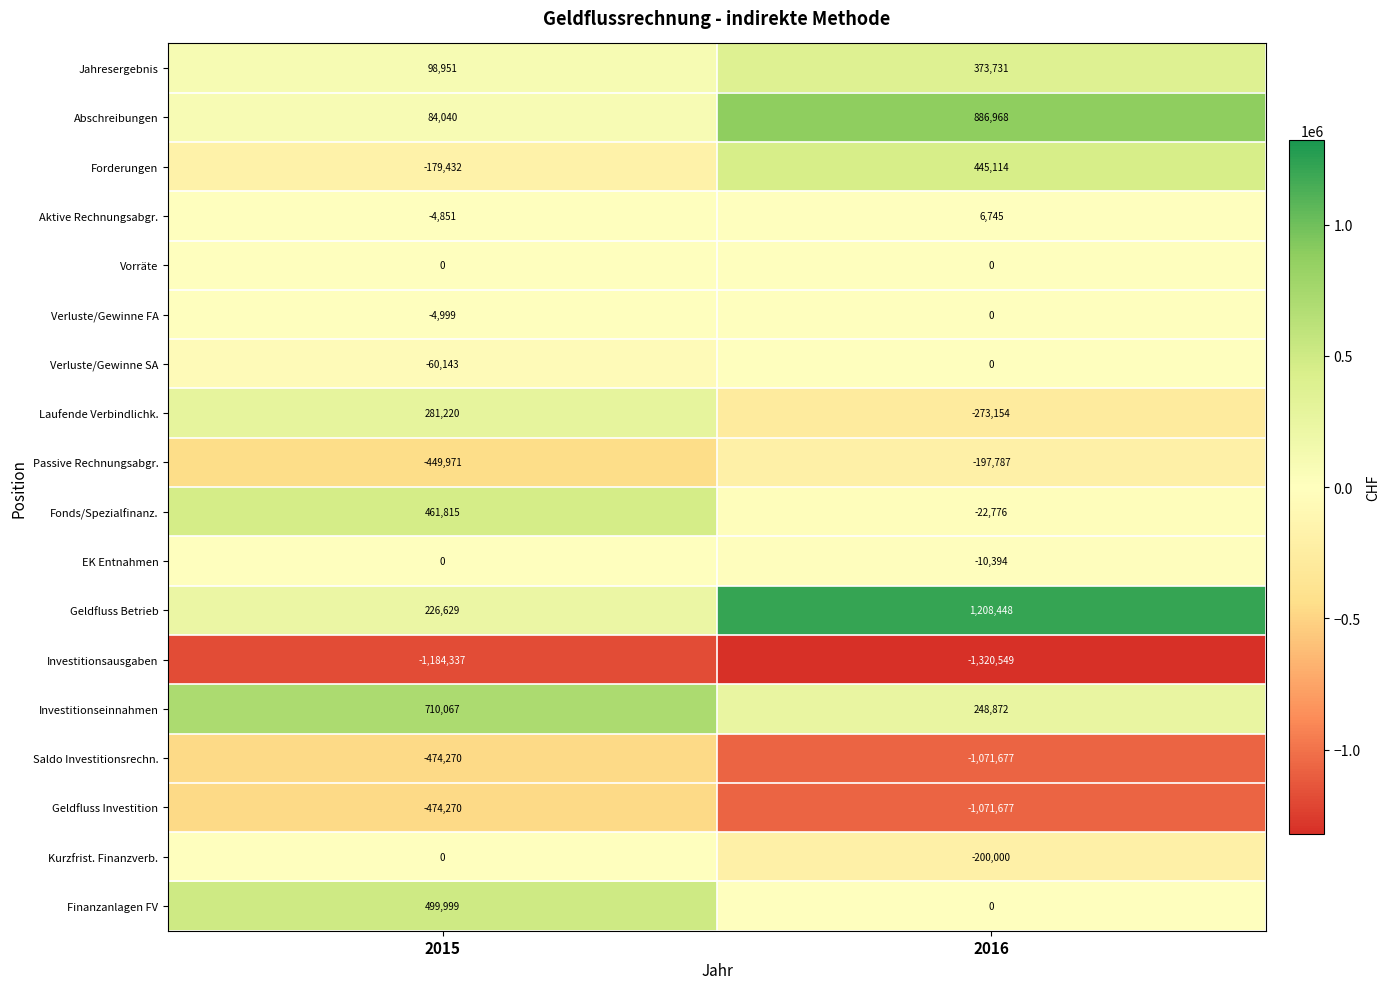

The Geldfluss Betrieb series shows 1208448 at 2016. True or false?

True